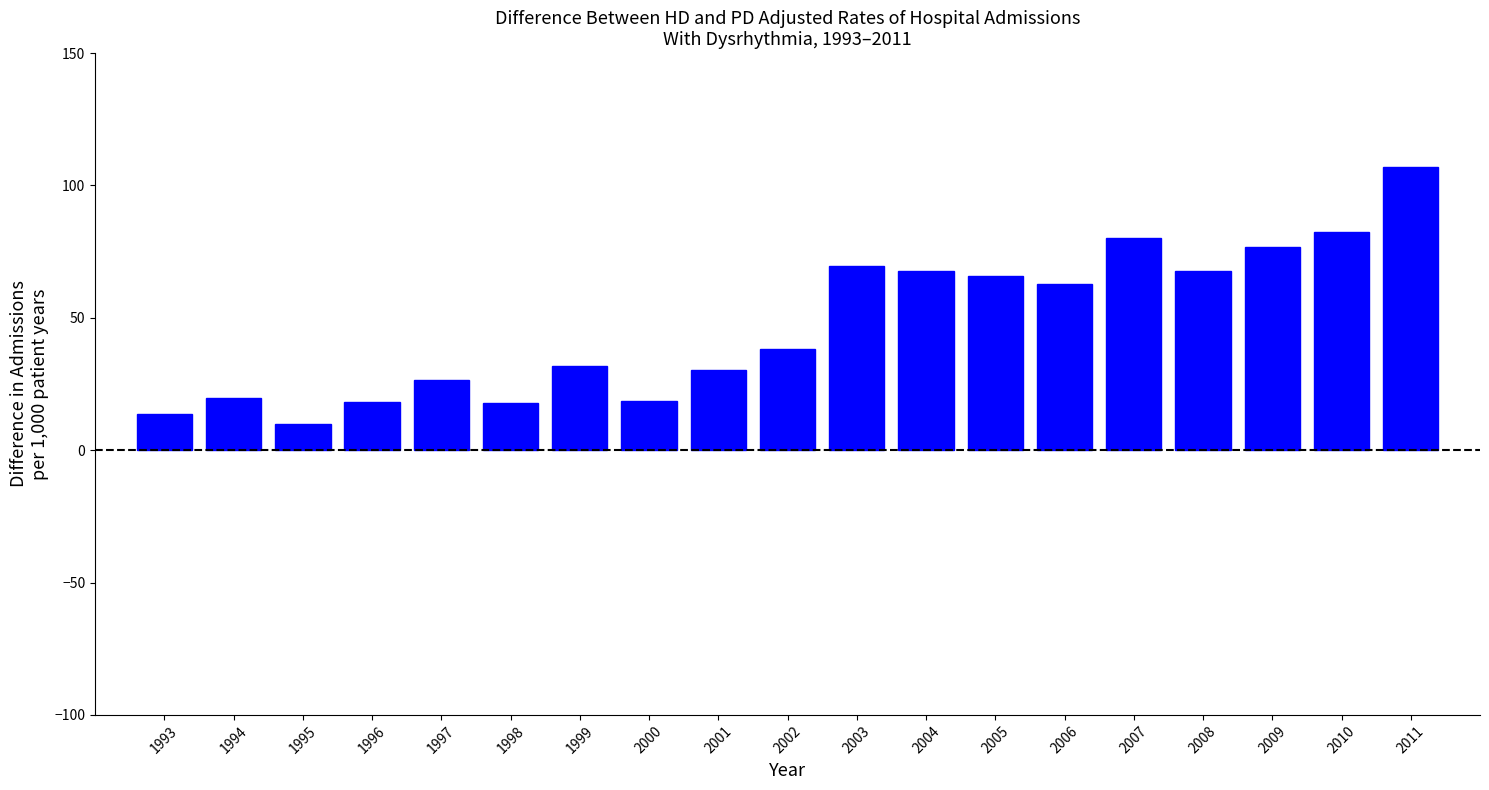

True or false: the data shows 18.7 at 2000.

True